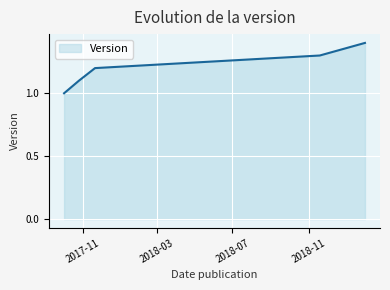

True or false: the data has more than 2 interior local peaks.

False